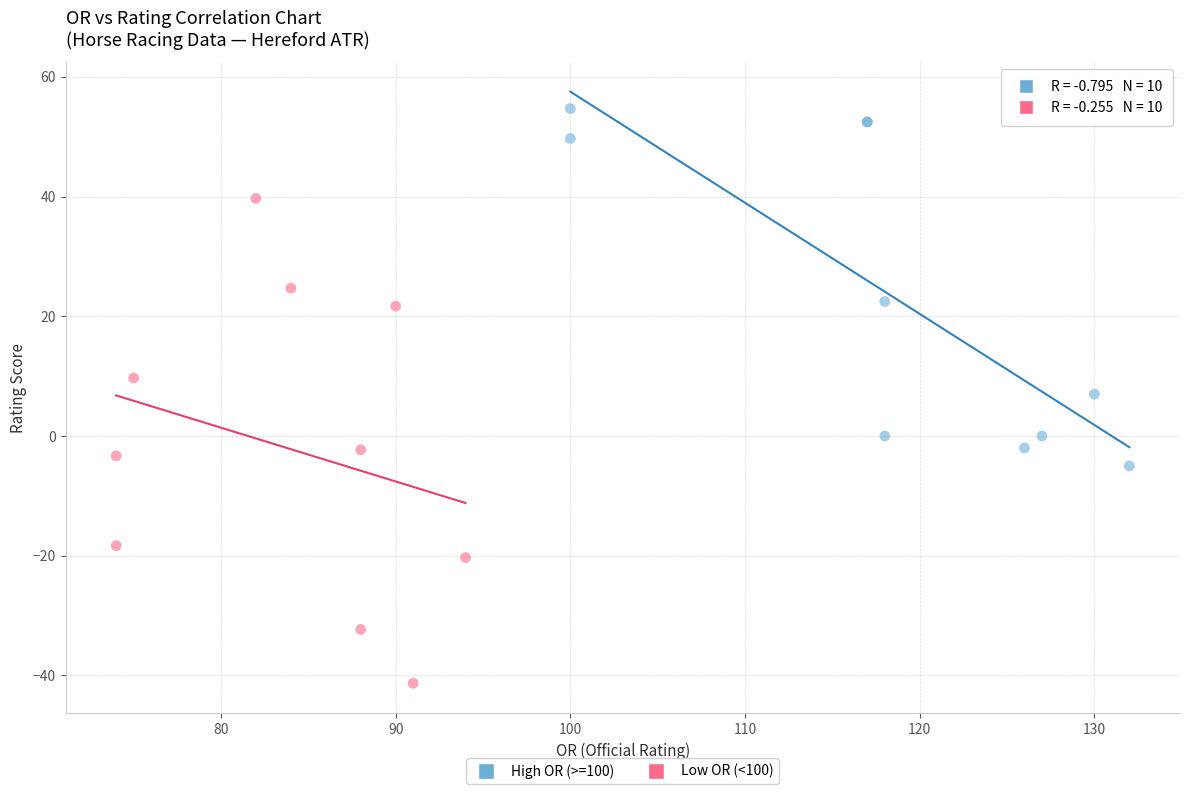

Which series contains the highest Y value?

High OR (>=100)